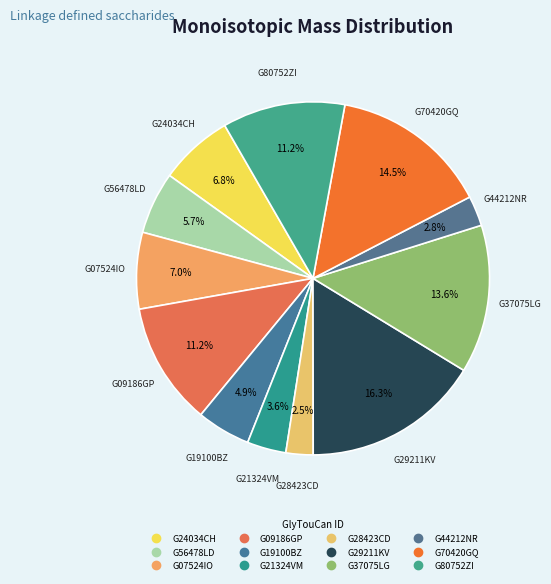

Rank the categories by value from lowest to highest.

G28423CD, G44212NR, G21324VM, G19100BZ, G56478LD, G24034CH, G07524IO, G80752ZI, G09186GP, G37075LG, G70420GQ, G29211KV